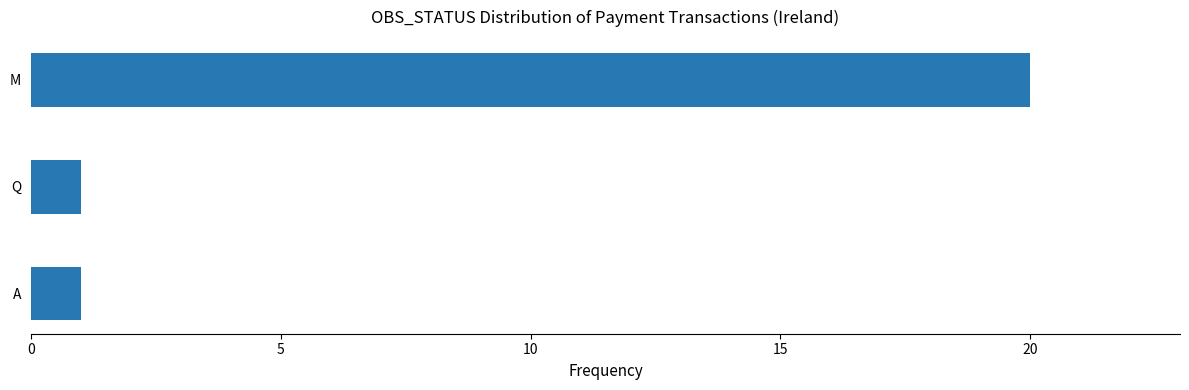

The value at M is 14. True or false?

False